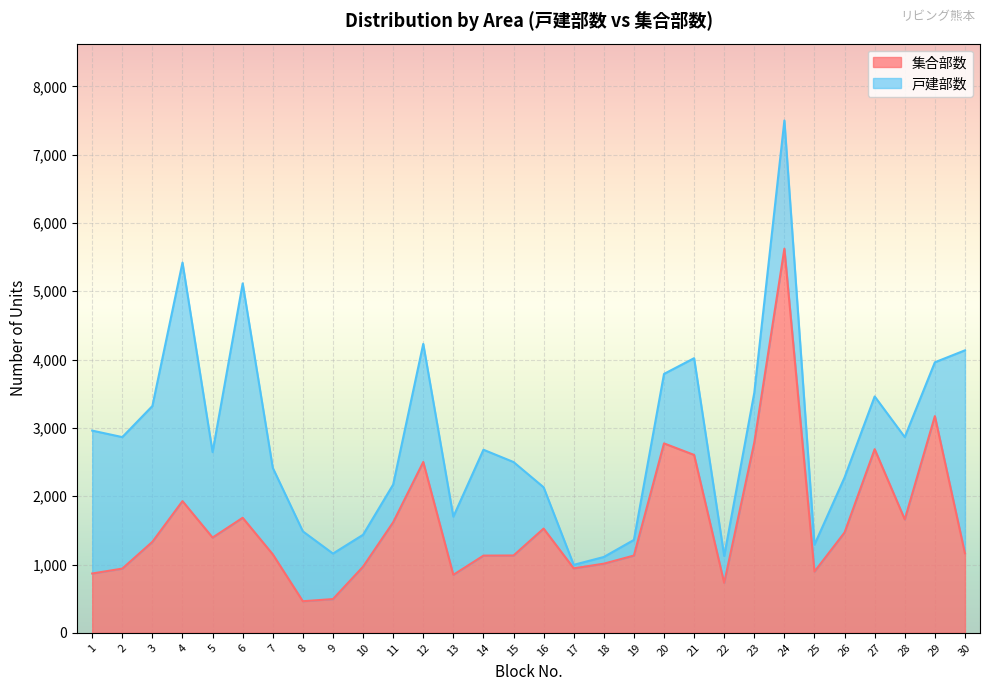

How many values exceed 1332?

14